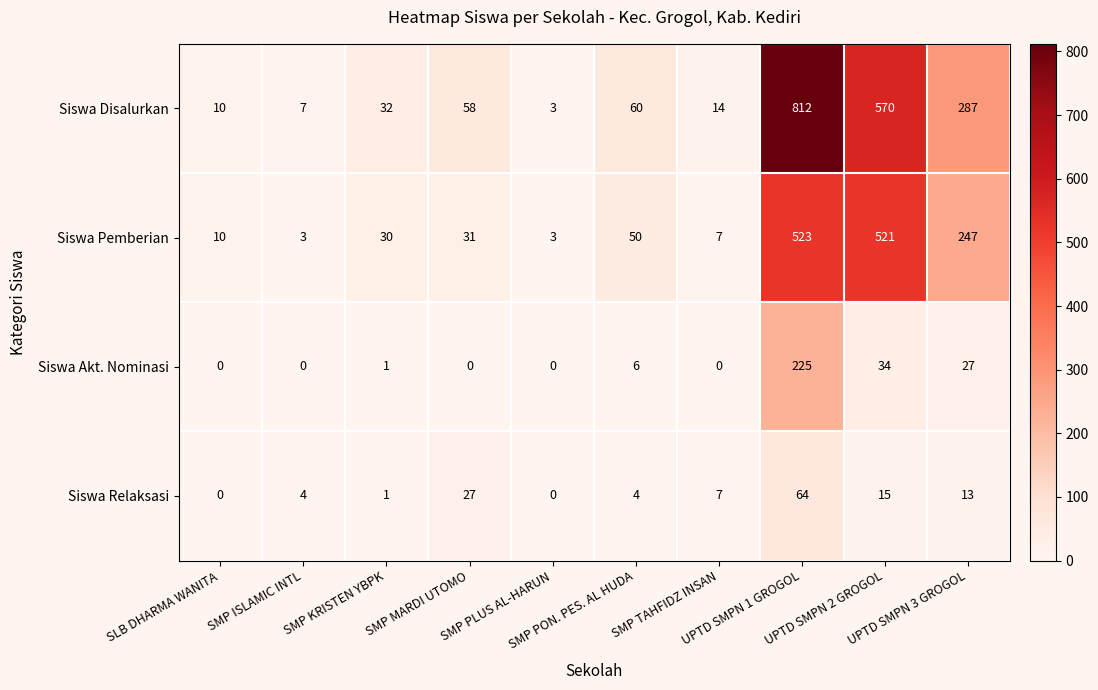

What is the greatest value displayed?

812